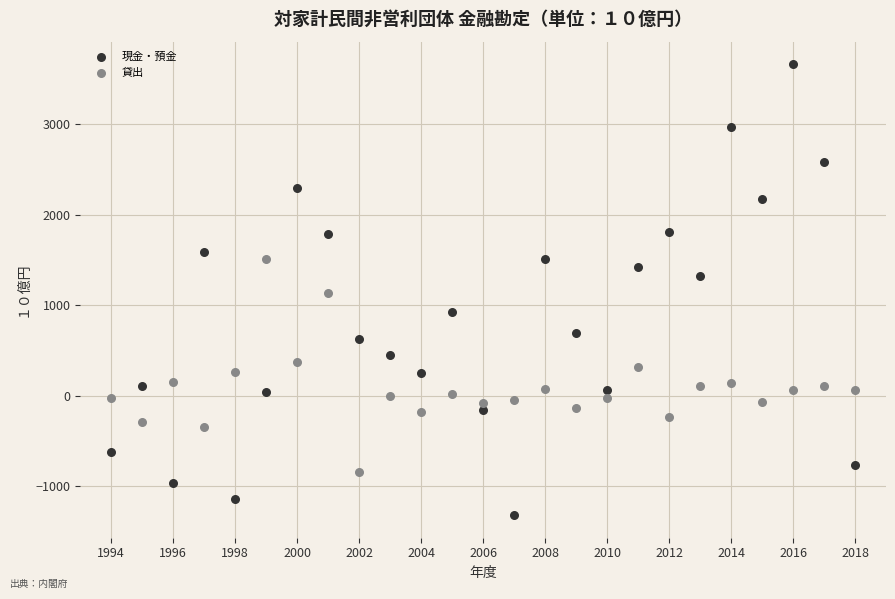

Which series has the widest spread of Y values?

現金・預金